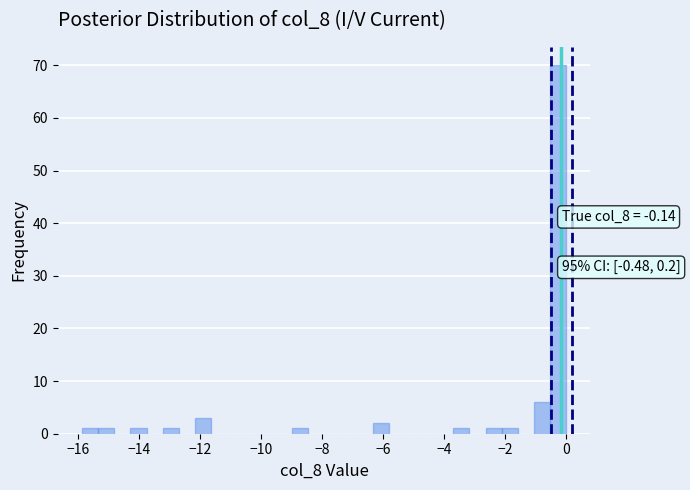

Read against the x-axis, roughly where is the centre of the tallest bar?

-0.2